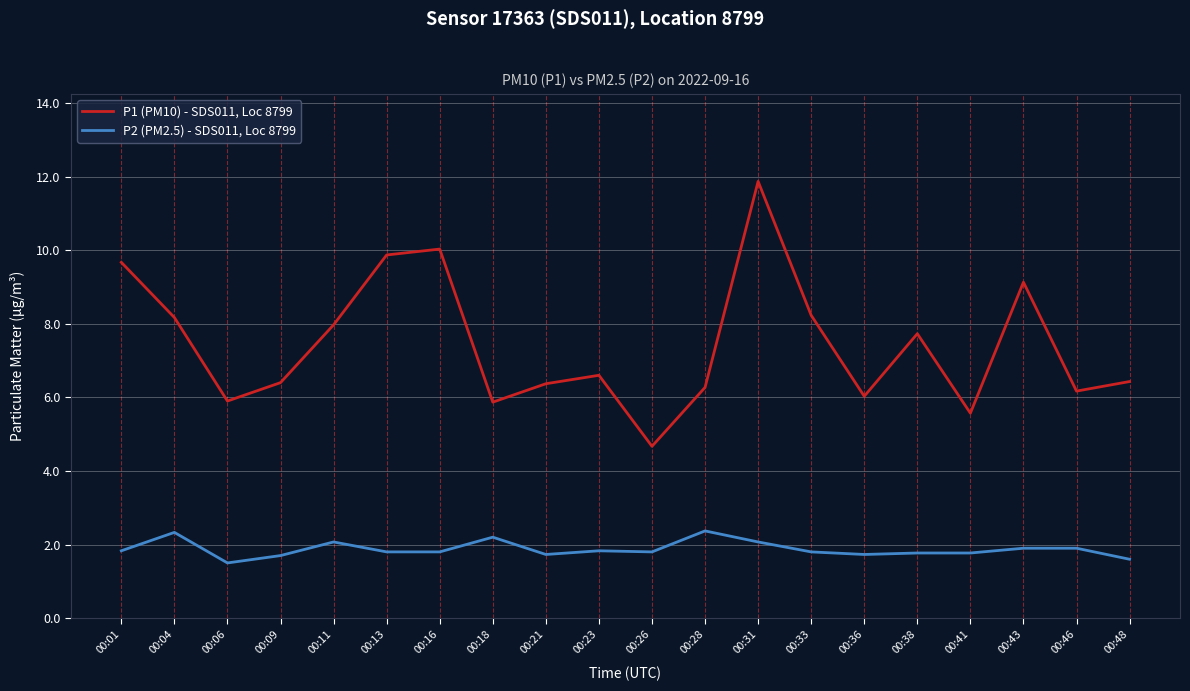

What is the difference between the P1 (PM10) - SDS011, Loc 8799 values at 00:46 and 00:09?

0.2